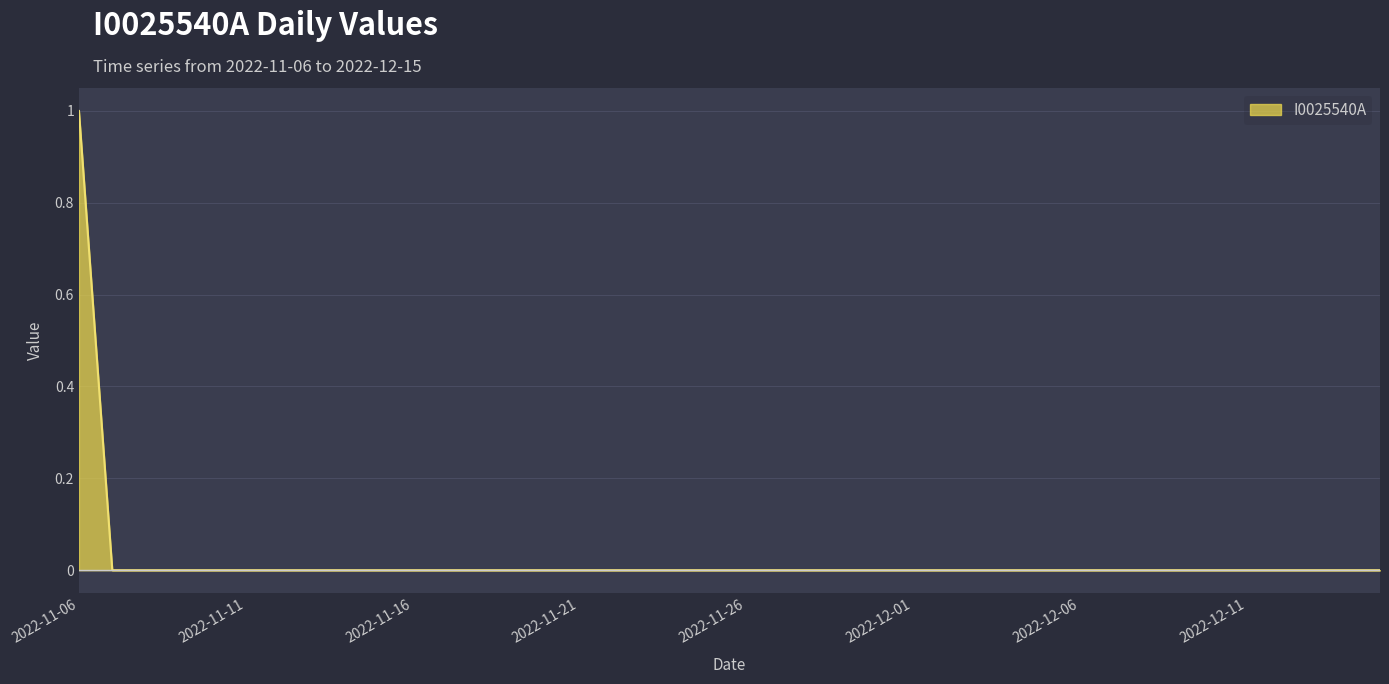

Does the chart have visible grid lines?

Yes